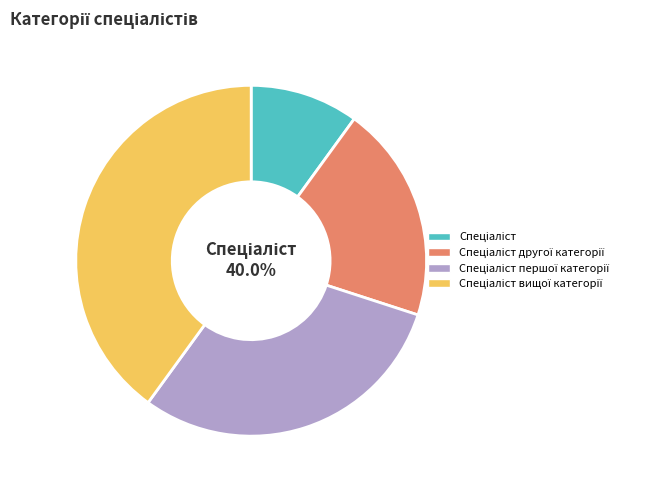

What is the smallest slice in the pie chart?

Спеціаліст